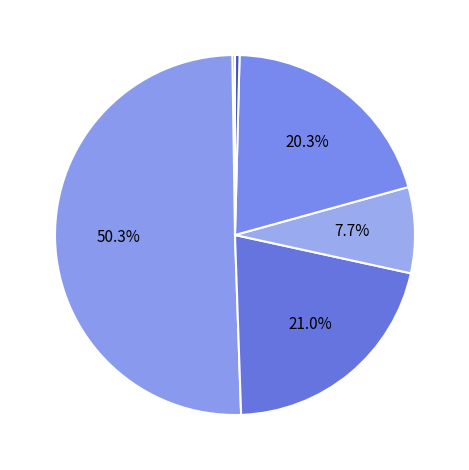

Which category has the biggest portion of the pie?

APORTE FISCAL